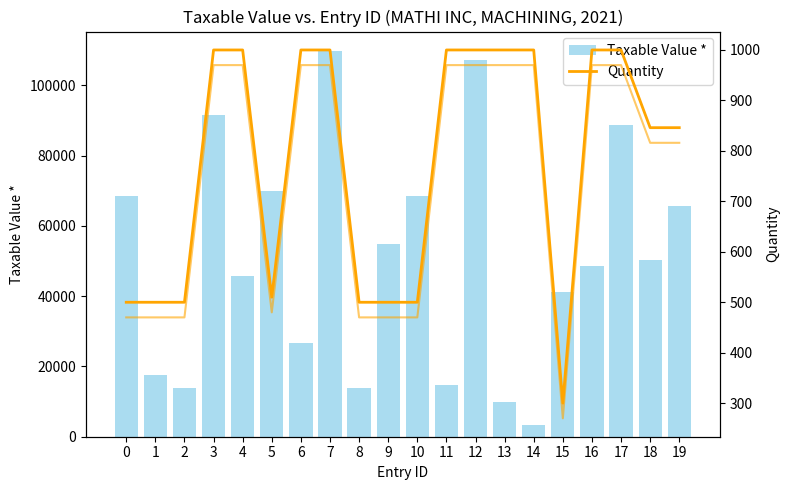

The value of Taxable Value * at 8 is 24685.2. True or false?

False